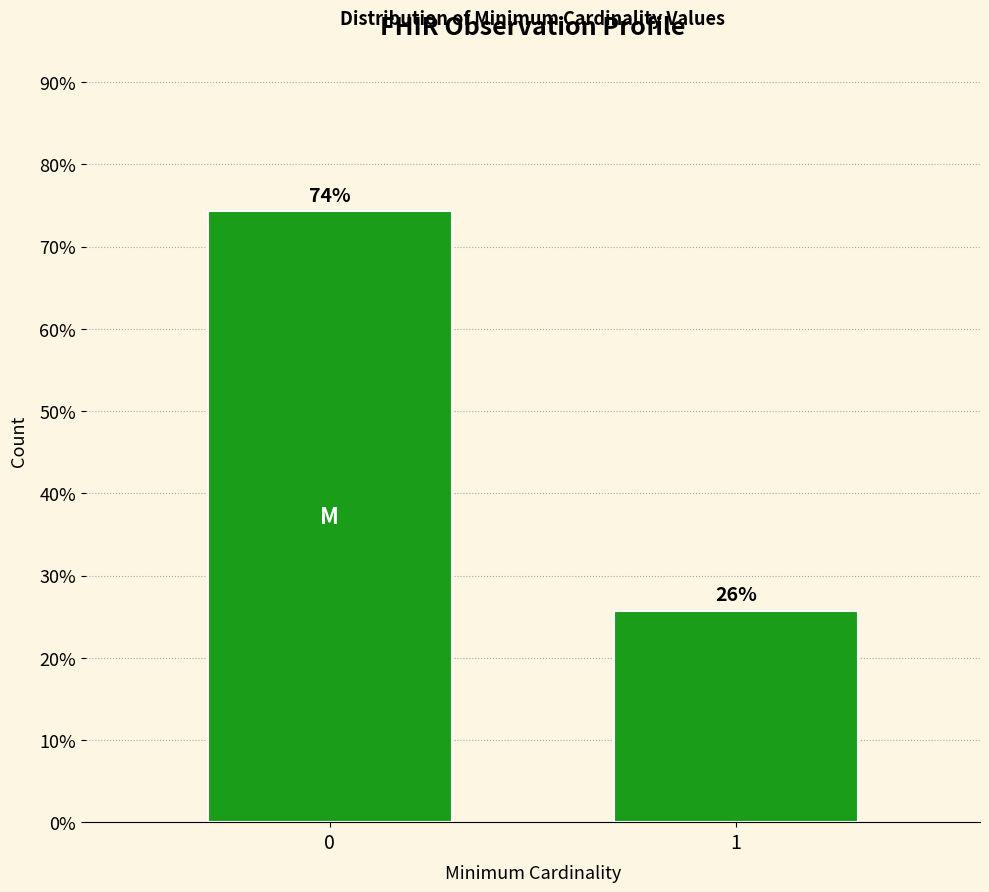

What is the approximate value at 0?

74.3